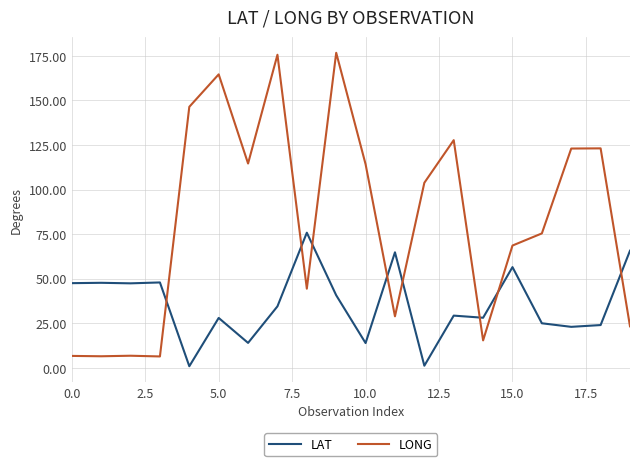

Which series has the widest spread of values?

LONG